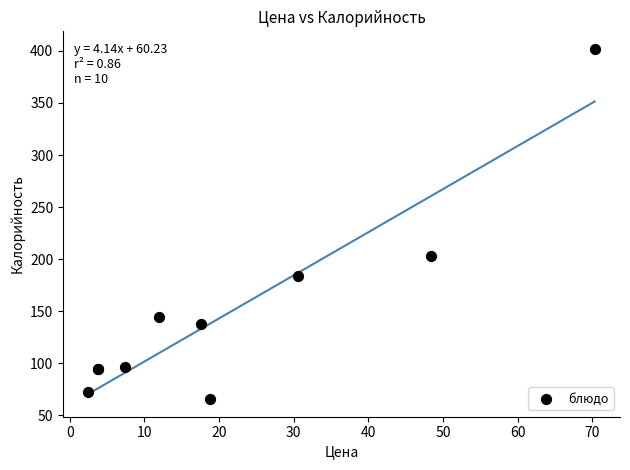

What Y value in the scatter plot is closest to 233?

203.0